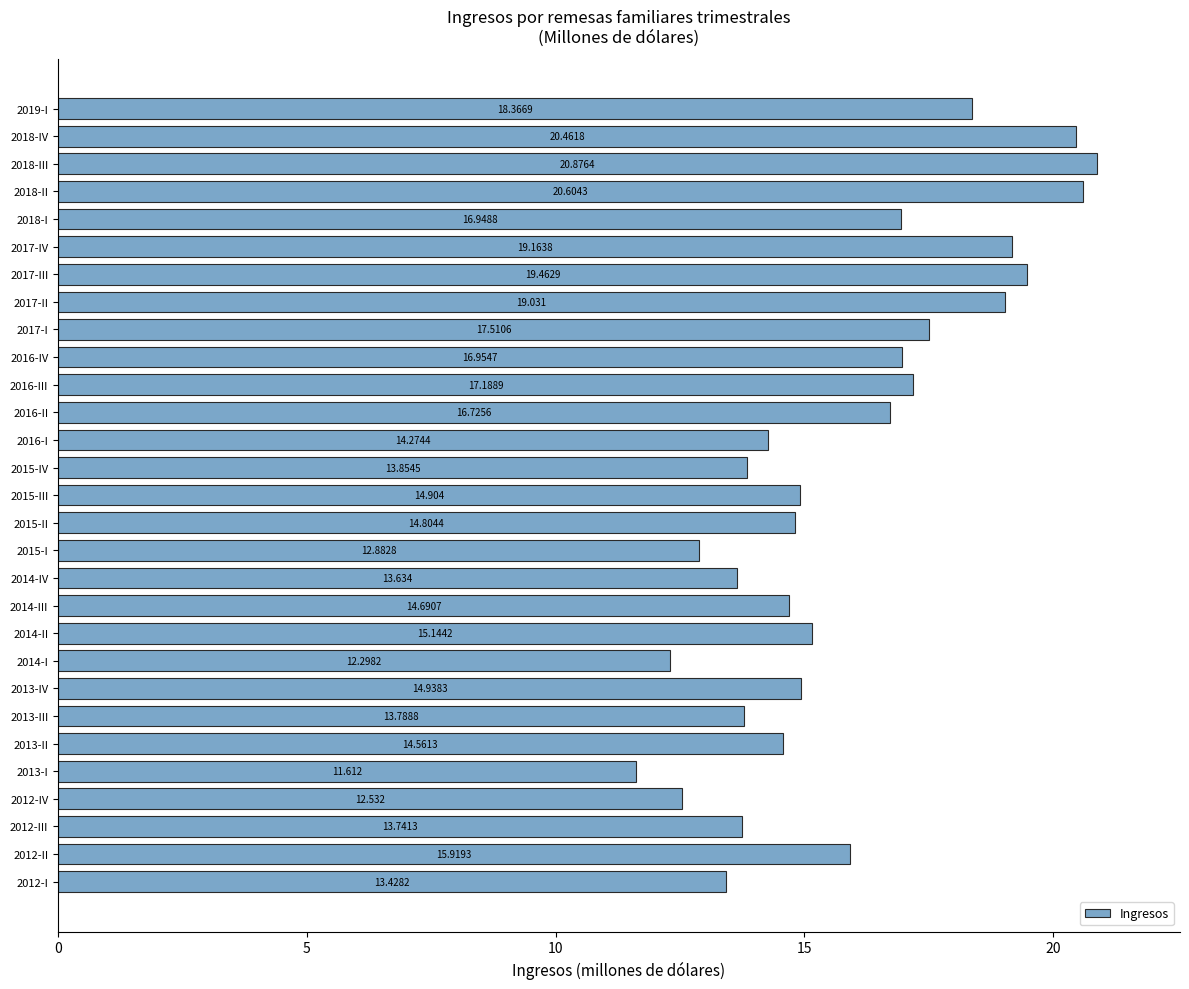

Count the number of data series in this chart.

1